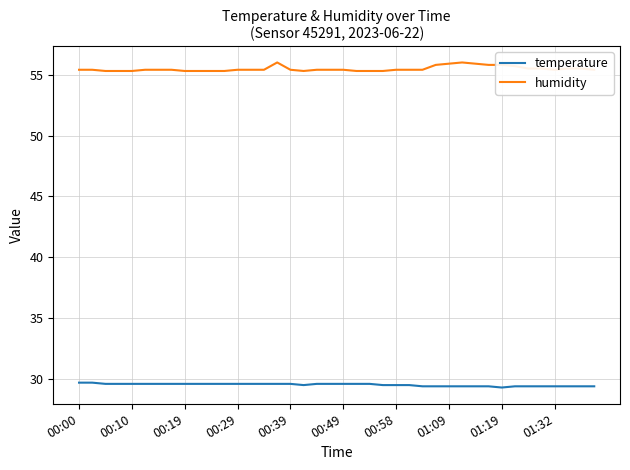

Does the chart display data point markers on the line(s)?

No